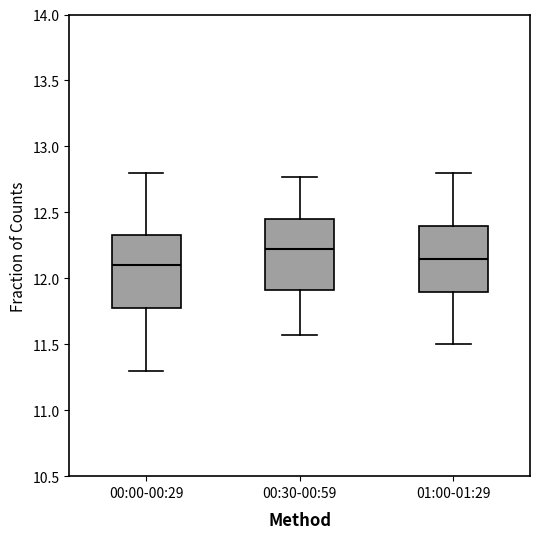

Where does the upper whisker of the box for 00:30-00:59 end on the y-axis? The values are not printed on the chart, so give them approximately, as read against the axis.

12.75